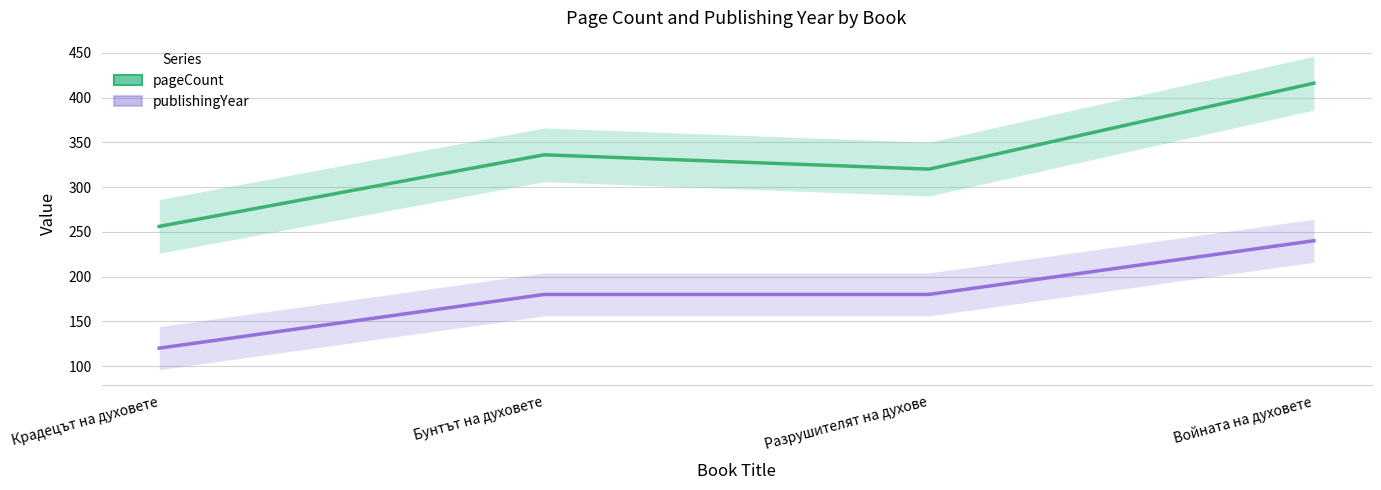

At which category is the sum across all series the highest?

Войната на духовете